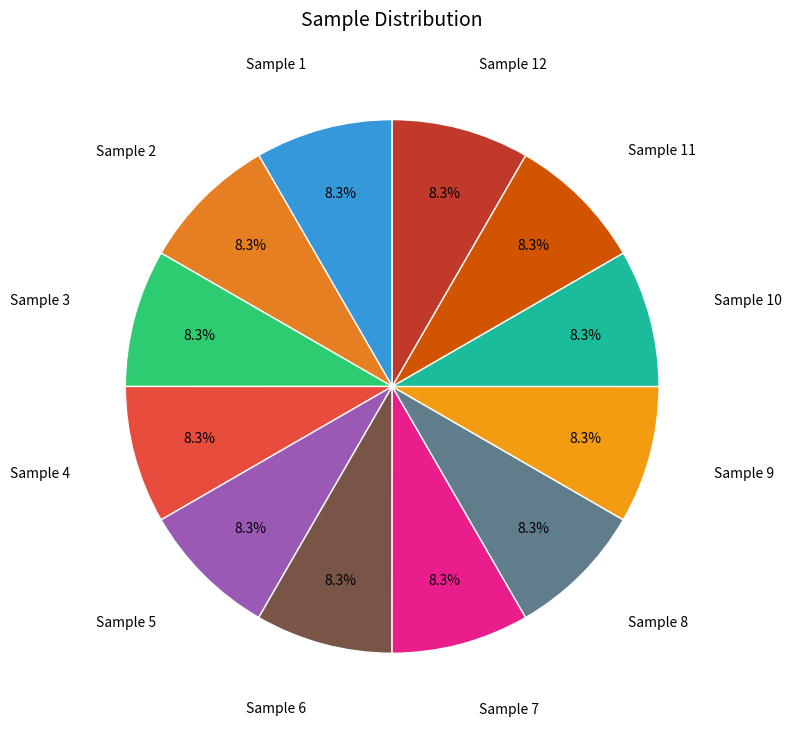

How many segments does this pie chart have?

12